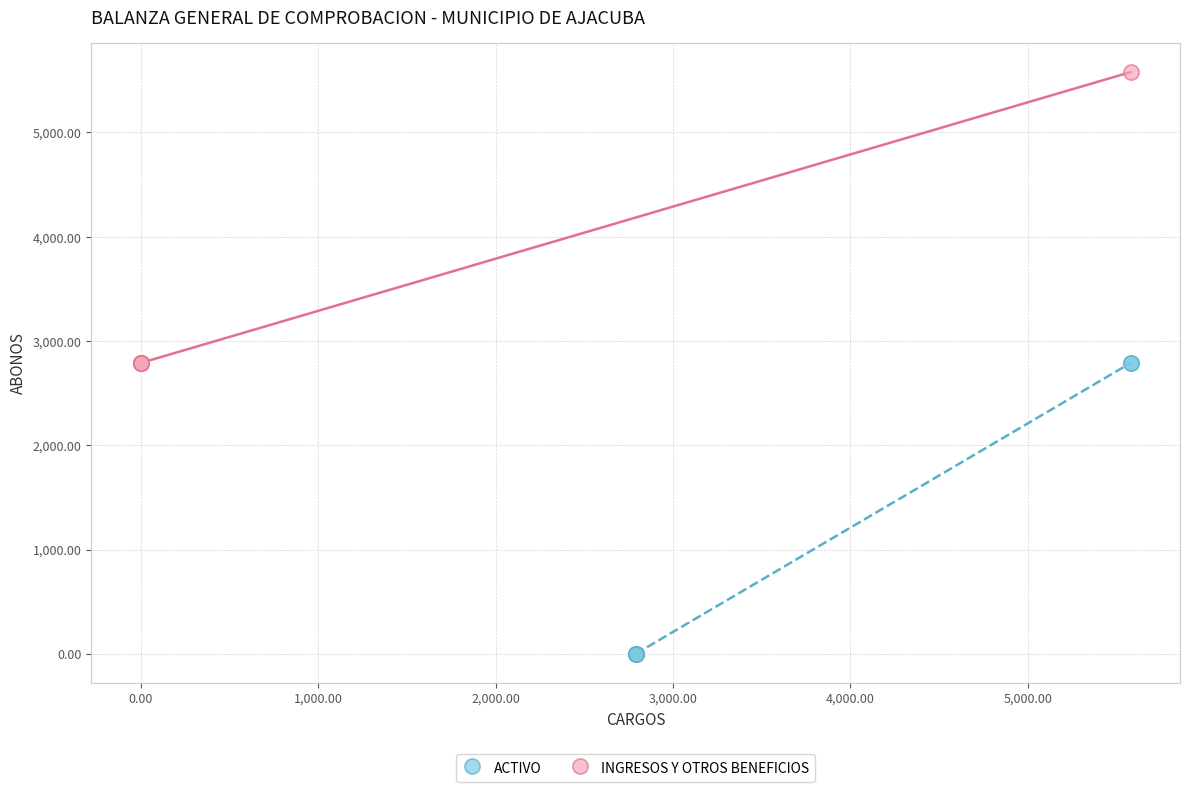

Which series reaches the minimum Y coordinate?

ACTIVO